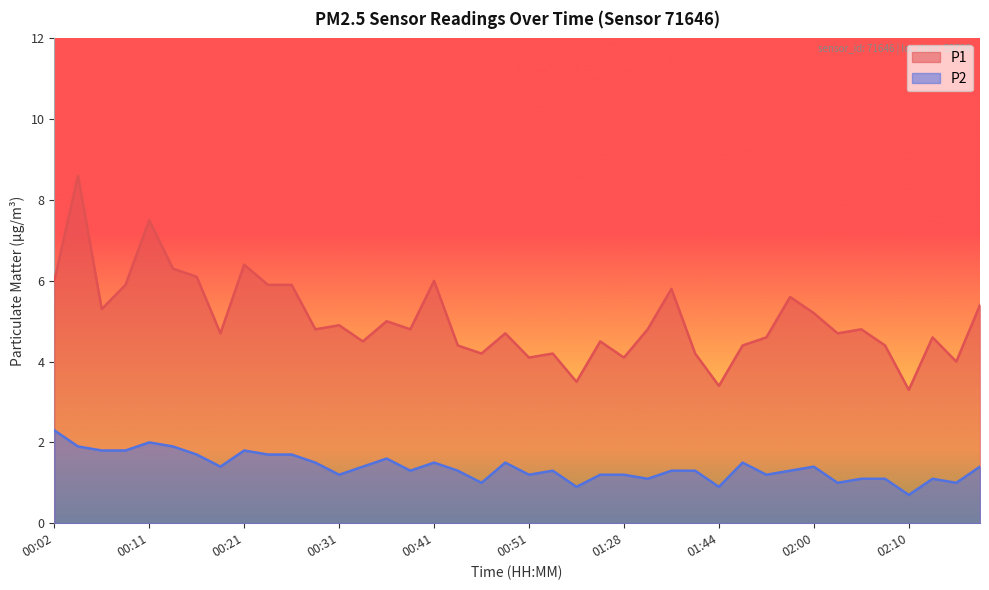

What is the label of the 26th point from the right?

00:36